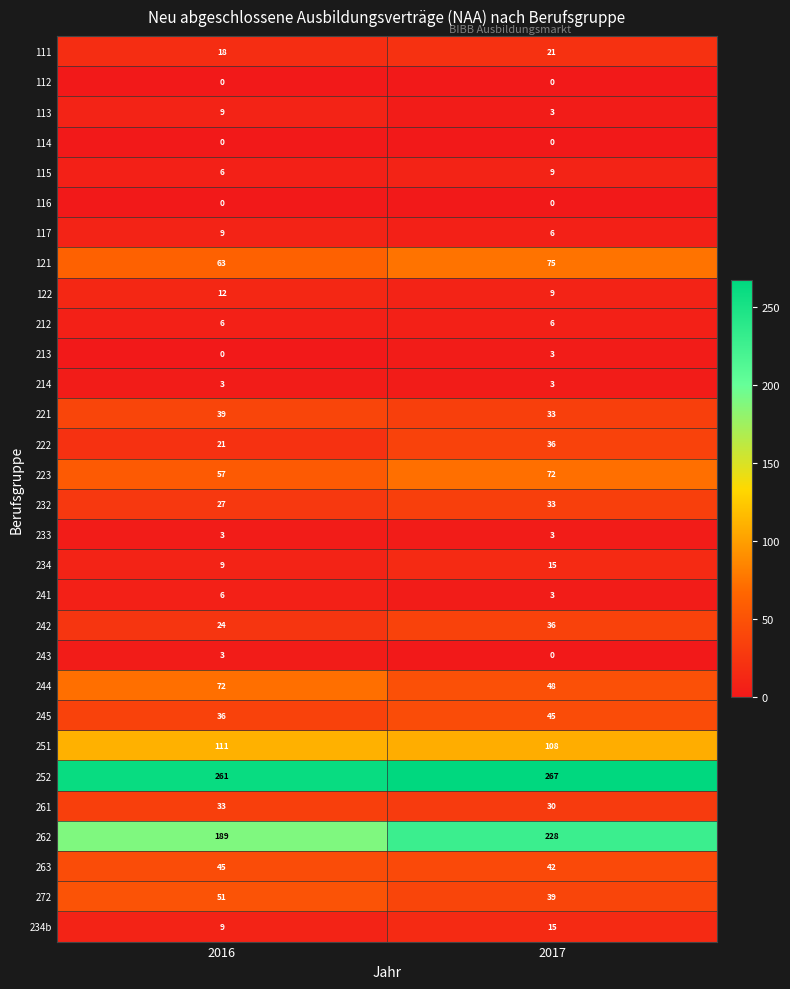

Rank the categories by 223 value from lowest to highest.

2016, 2017